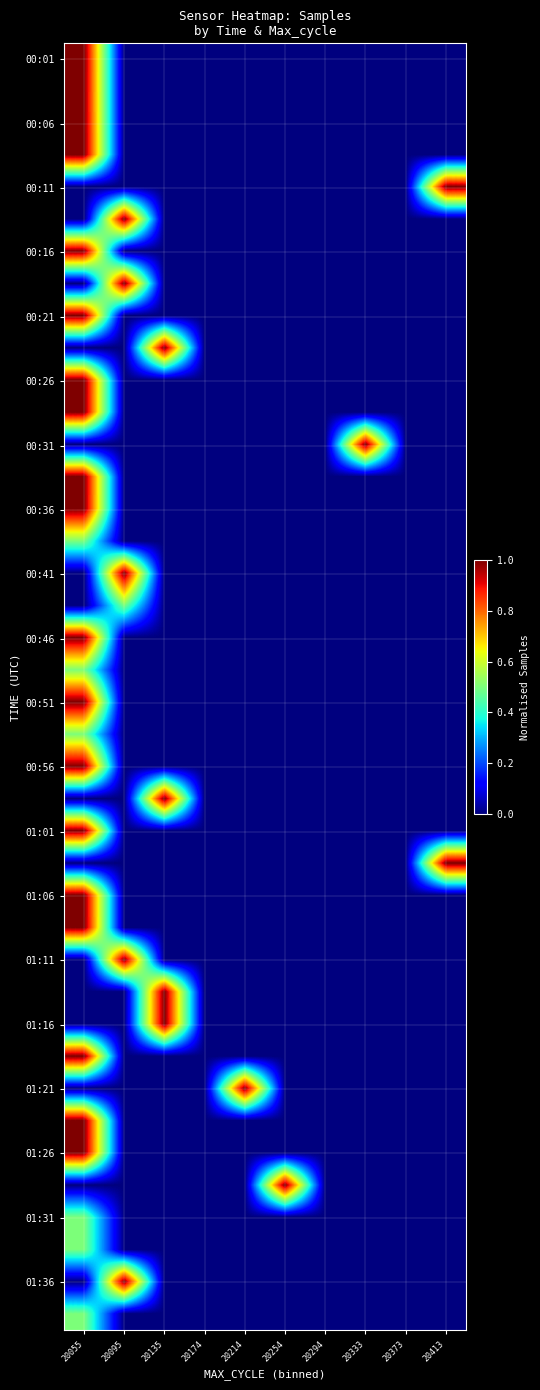

At which category does the chart reach its minimum across all series?

20095